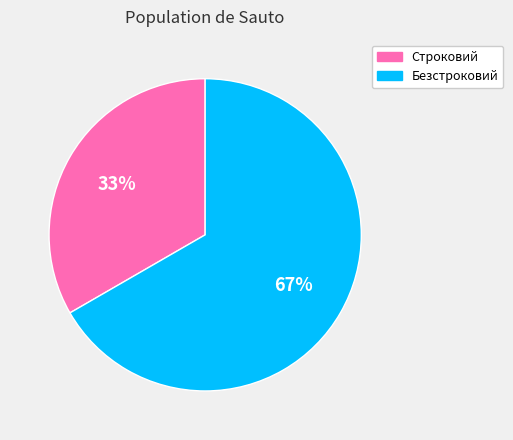

To the nearest percent, what is the combined percentage of Строковий and Безстроковий?

100%